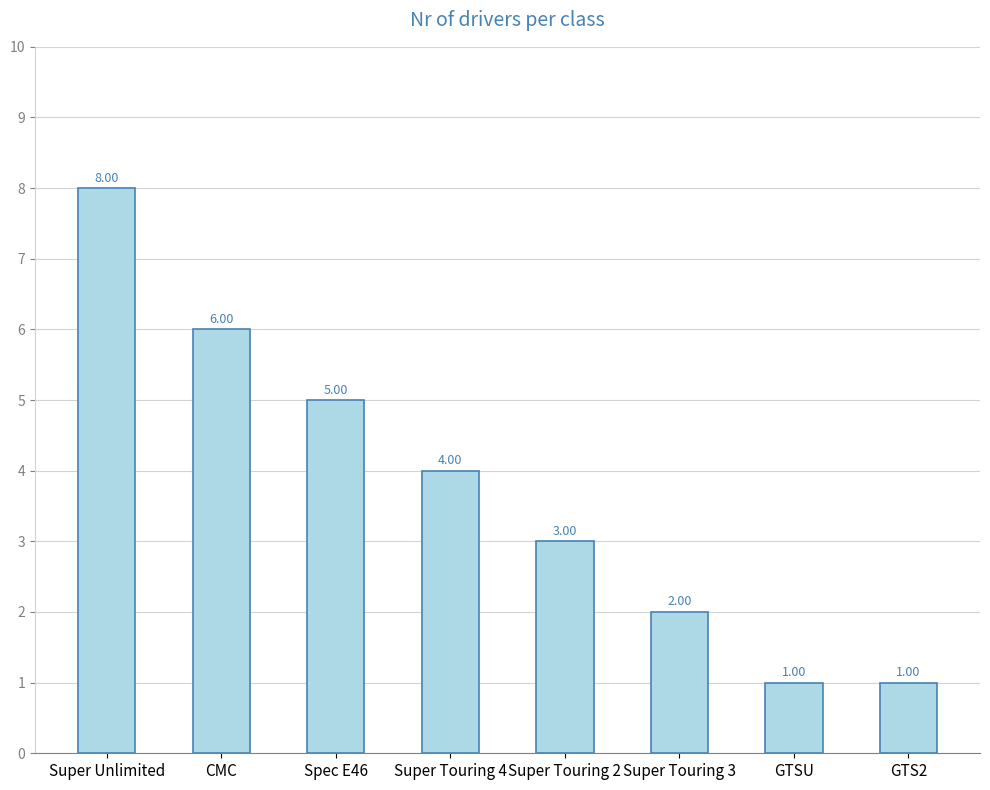

What is the label of the 7th bar from the left?

GTSU